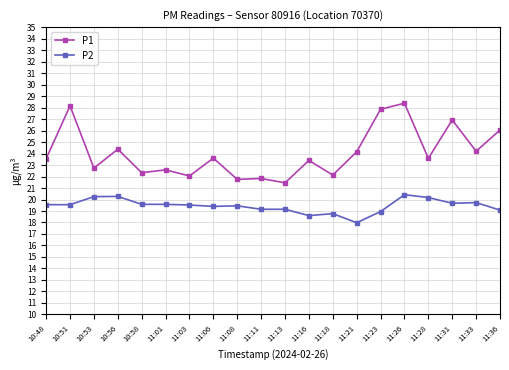

Where does the P1 series first go above 23?

10:48